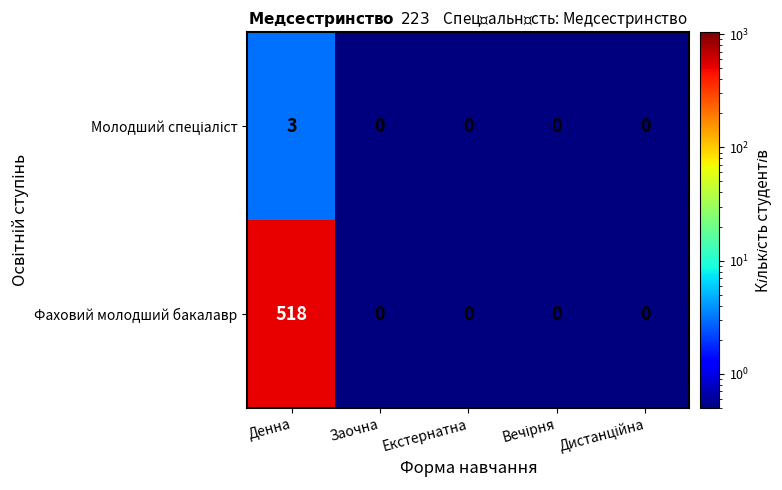

Which series has the largest range (max minus min)?

Фаховий молодший бакалавр